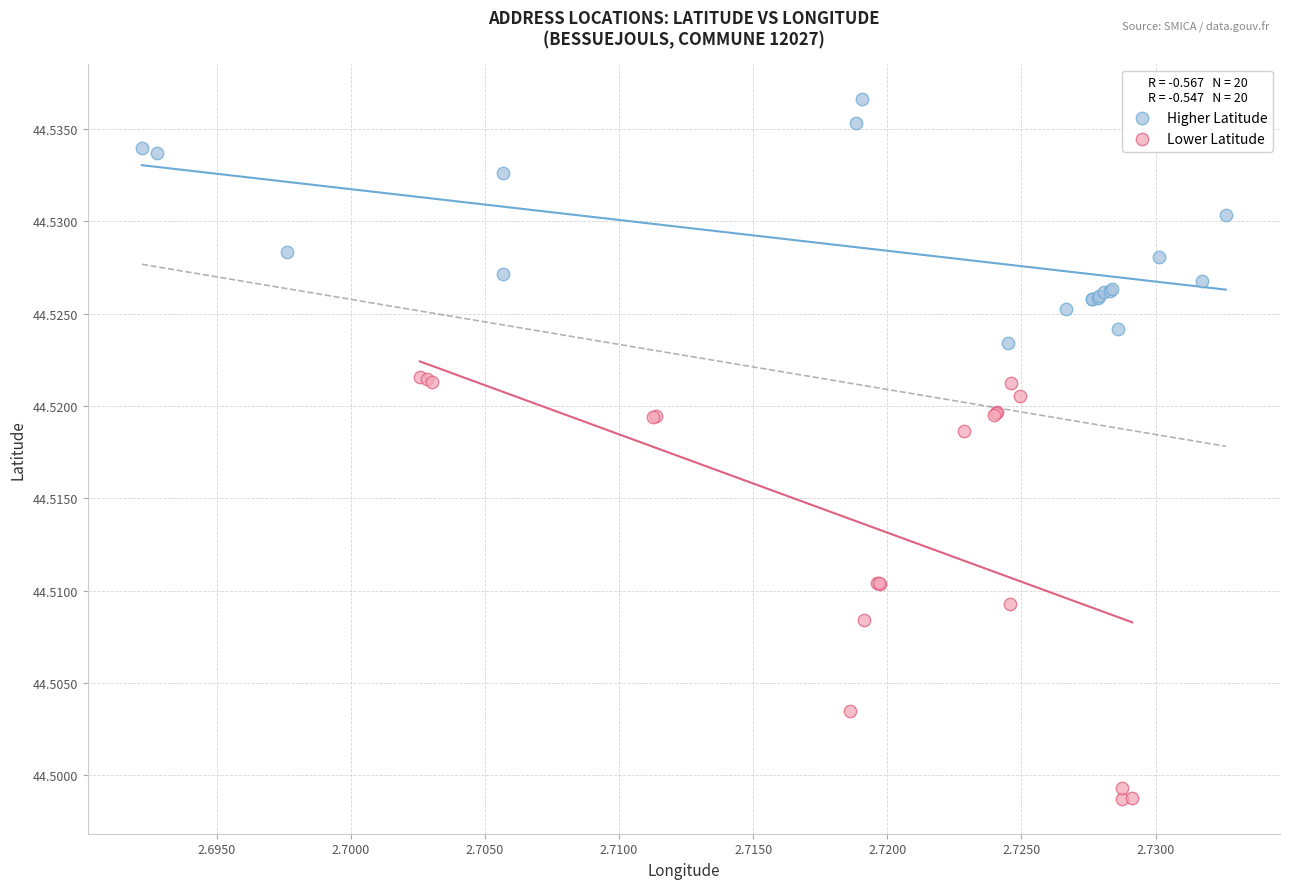

What are all the series names shown in the legend?

Higher Latitude, Lower Latitude